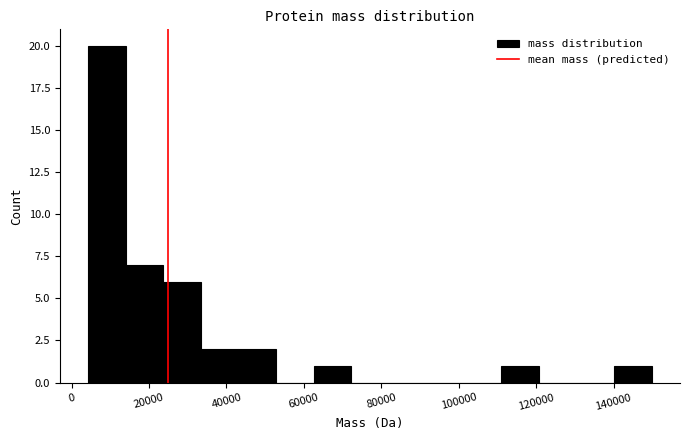

Reading left to right, list every bar in this chart as the range it spans on the x-axis followed by its height. Neither the bar edges nor the heights are printed on the chart, so give them approximately, as read against the axes.

4000 to 14000: 20
14000 to 24000: 7
24000 to 34000: 6
34000 to 44000: 2
44000 to 52000: 2
52000 to 62000: 0
62000 to 72000: 1
72000 to 82000: 0
82000 to 92000: 0
92000 to 102000: 0
102000 to 112000: 0
112000 to 120000: 1
120000 to 130000: 0
130000 to 140000: 0
140000 to 150000: 1